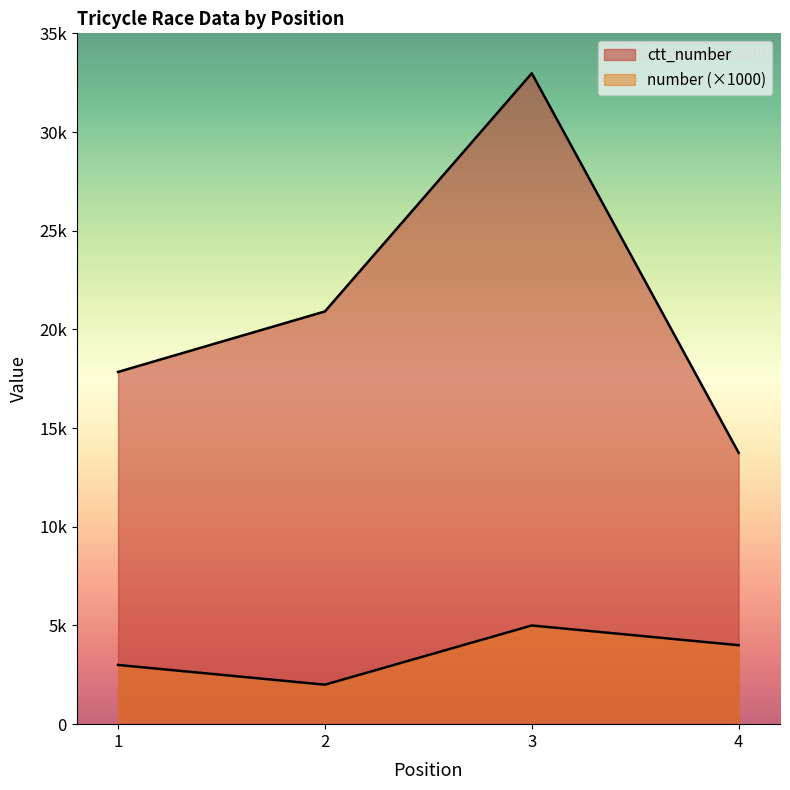

Reading left to right, list all the values displayed in this chart.

number: 1=3000	2=2000	3=5000	4=4000
ctt_number: 1=17846	2=20910	3=32977	4=13751